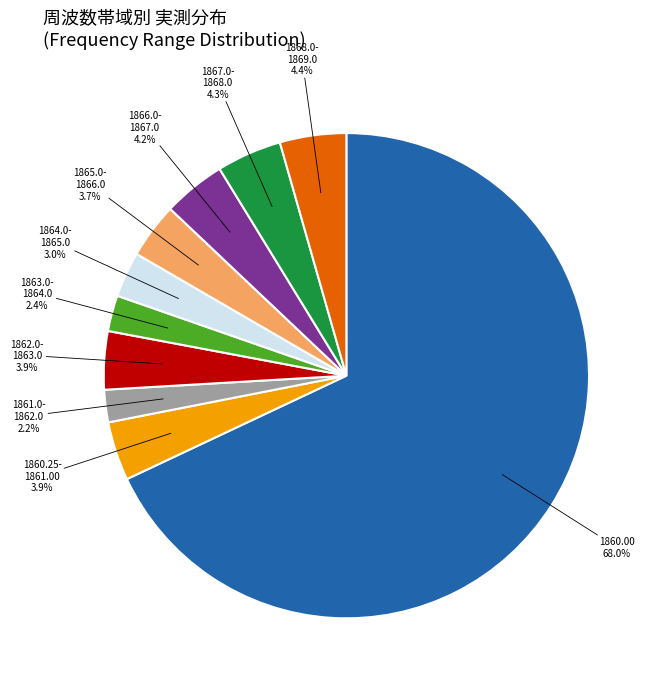

Is there any slice that represents more than half of the pie?

Yes